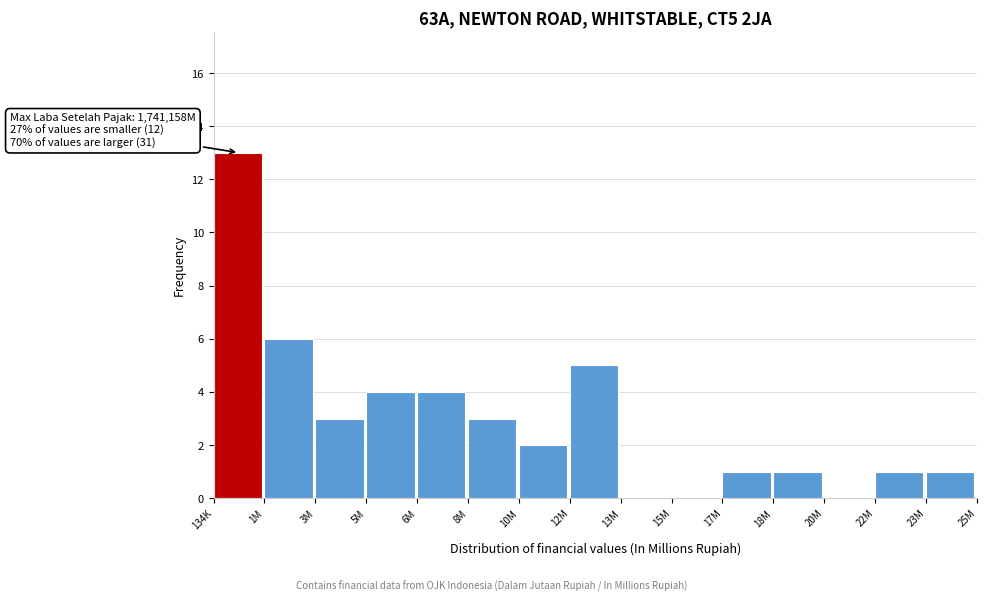

Reading left to right, transcribe all the data shown in this chart.

134K=13	1M=6	3M=3	5M=4	6M=4	8M=3	10M=2	12M=5	13M=0	15M=0	17M=1	18M=1	20M=0	22M=1	23M=1